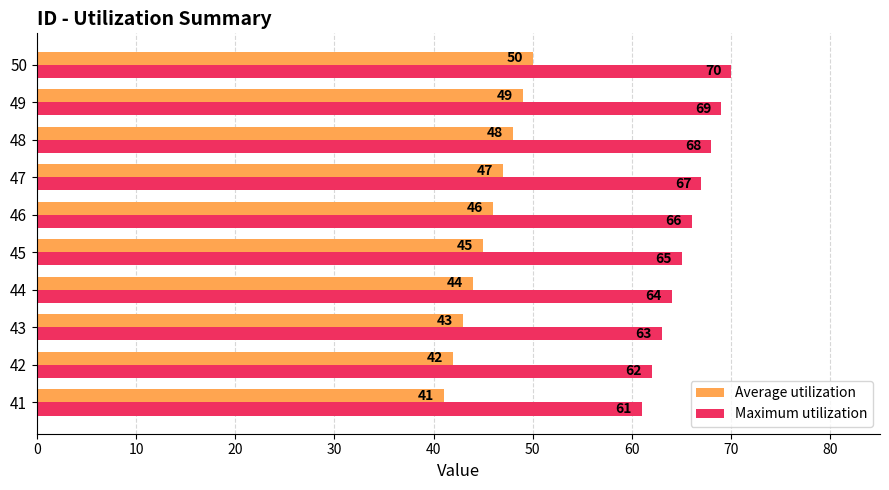

At which category is the sum across all series the highest?

50